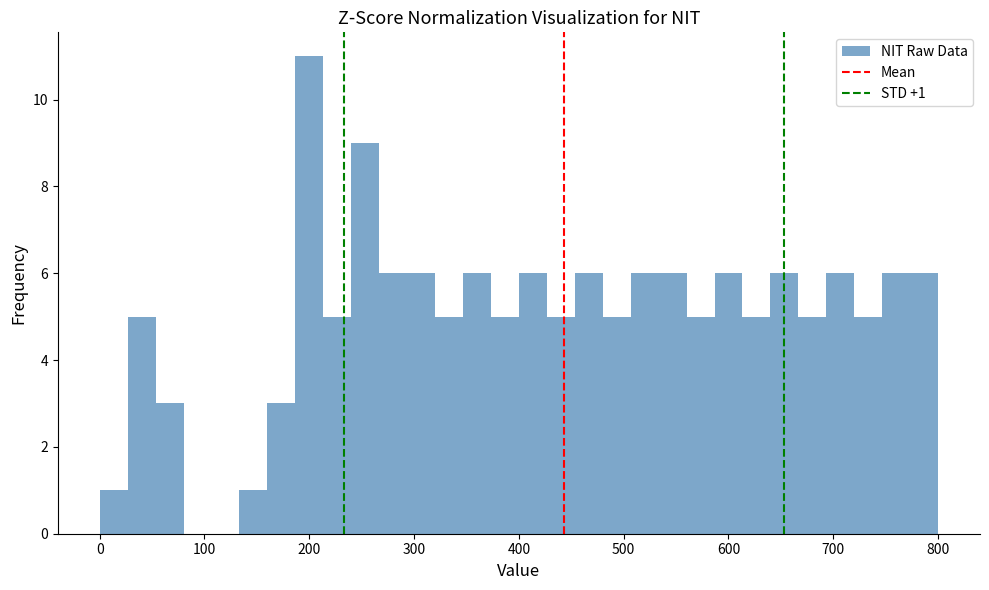

Read against the x-axis, roughly where is the centre of the tallest bar?

200